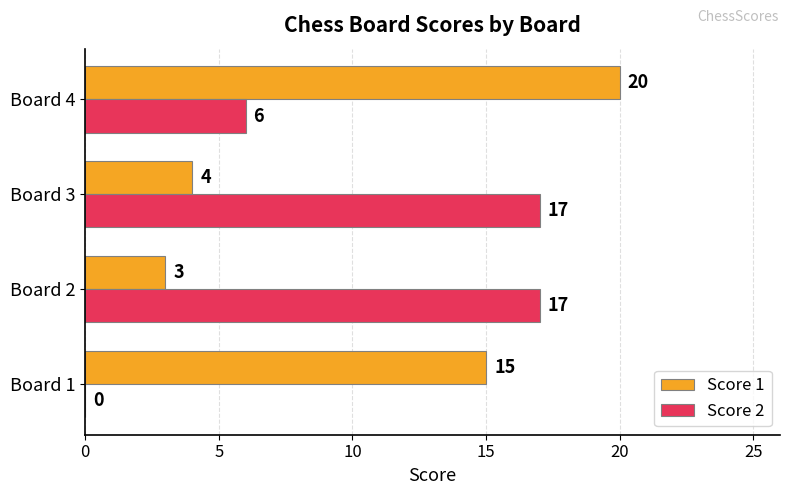

What is the sum of all Score 1 values?

42